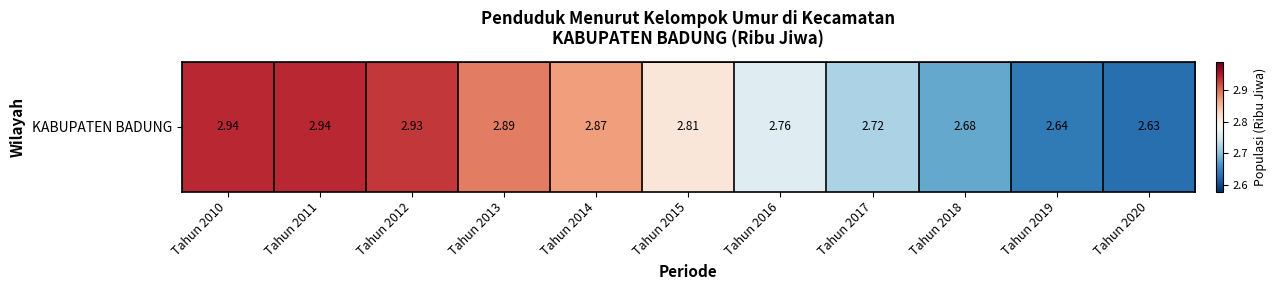

At which category does the chart reach its minimum across all series?

Tahun 2020